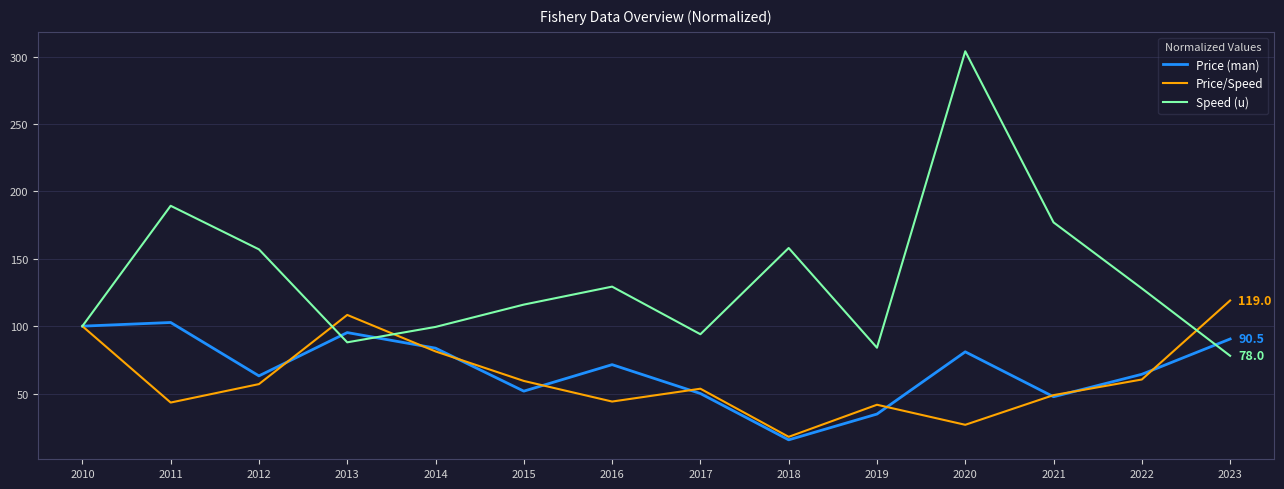

Which category has the highest value across all series?

2020